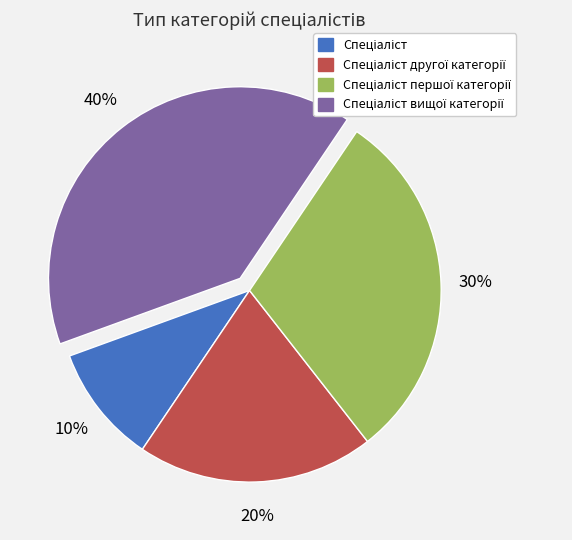

How many slices are in this pie chart?

4